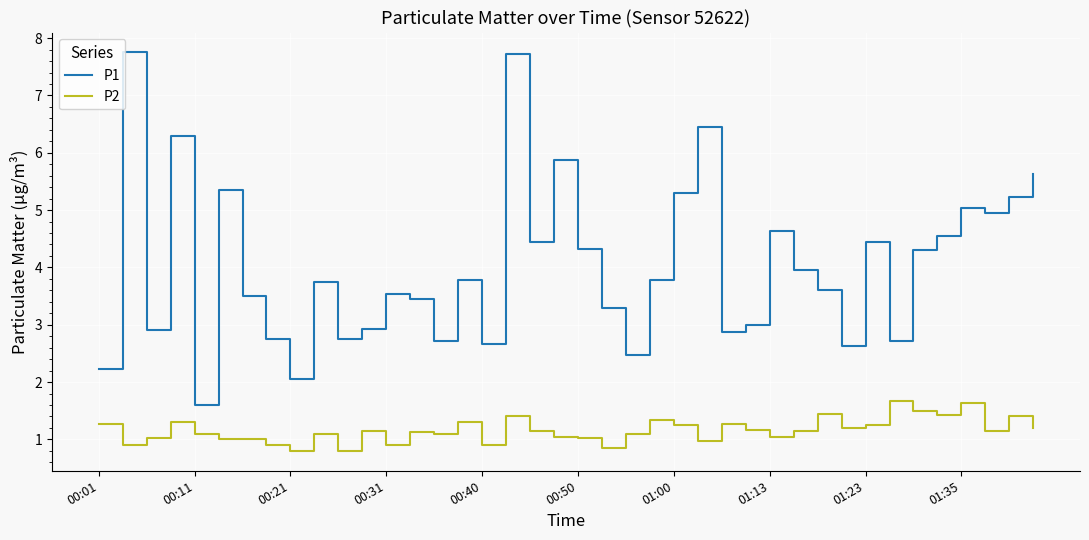

Which series has the largest range (max minus min)?

P1